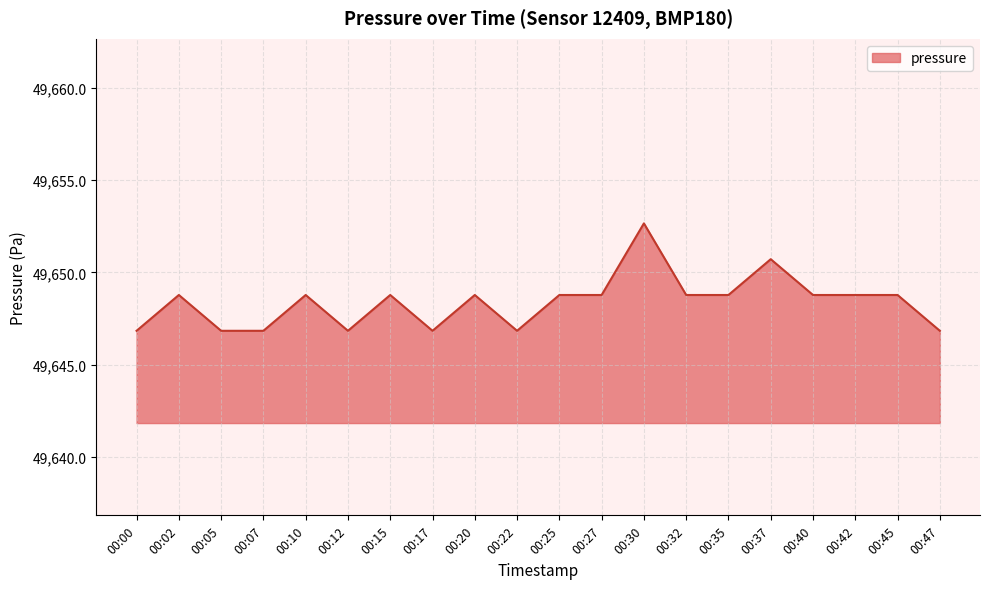

Reading left to right, what are all the values shown in this chart?

00:00=49646.8	00:02=49648.8	00:05=49646.8	00:07=49646.8	00:10=49648.8	00:12=49646.8	00:15=49648.8	00:17=49646.8	00:20=49648.8	00:22=49646.8	00:25=49648.8	00:27=49648.8	00:30=49652.7	00:32=49648.8	00:35=49648.8	00:37=49650.7	00:40=49648.8	00:42=49648.8	00:45=49648.8	00:47=49646.8